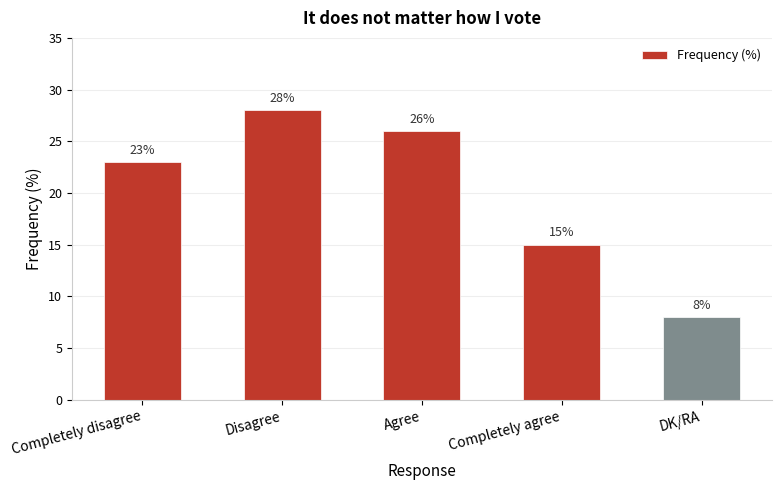

What value does the data have at DK/RA?

8